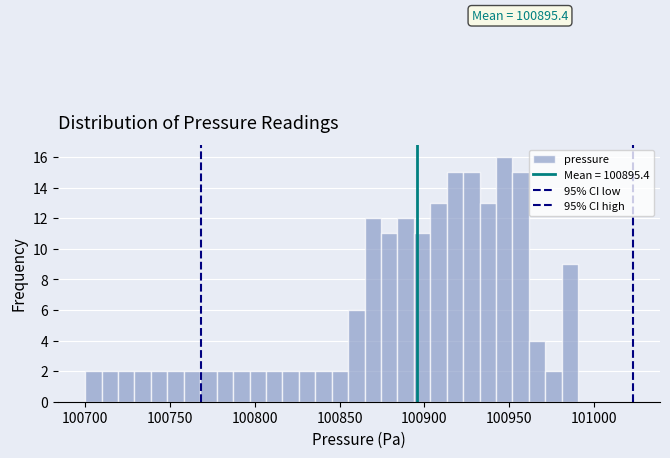

Read against the x-axis, roughly where is the centre of the tallest bar?

100945